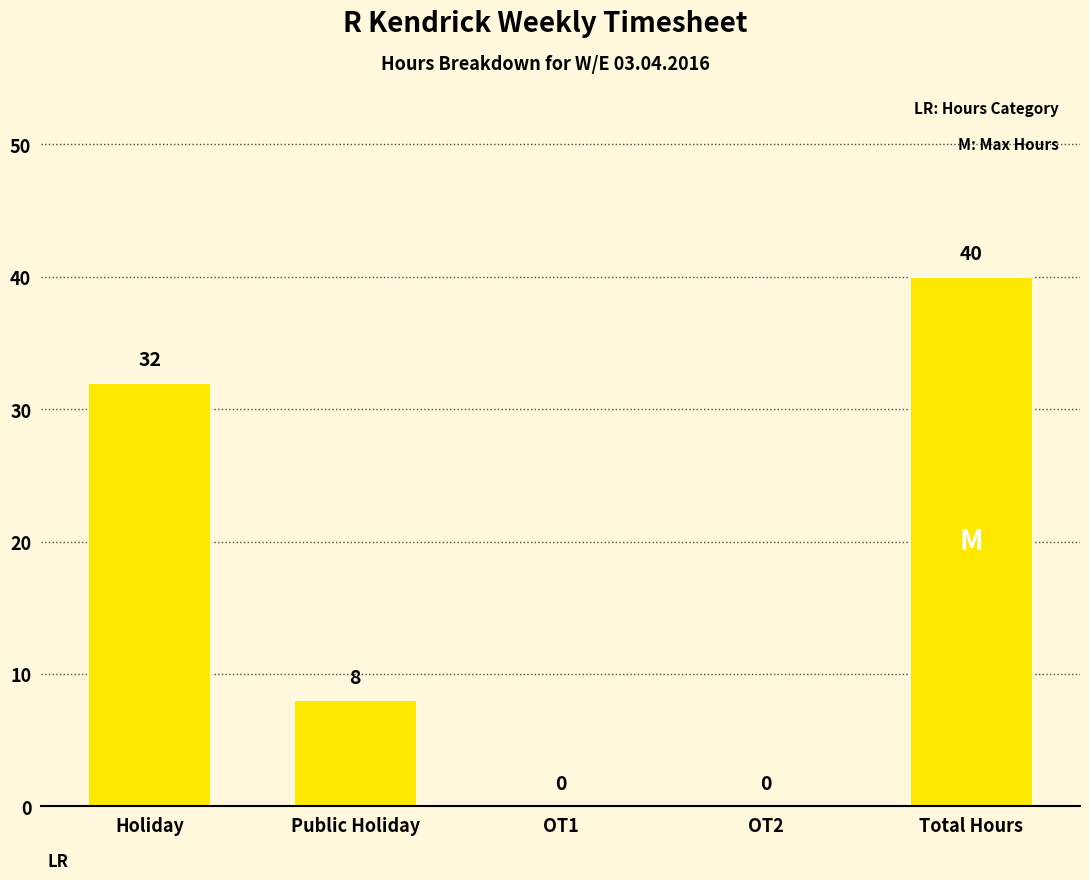

Which label corresponds to the largest value in the chart?

Total Hours